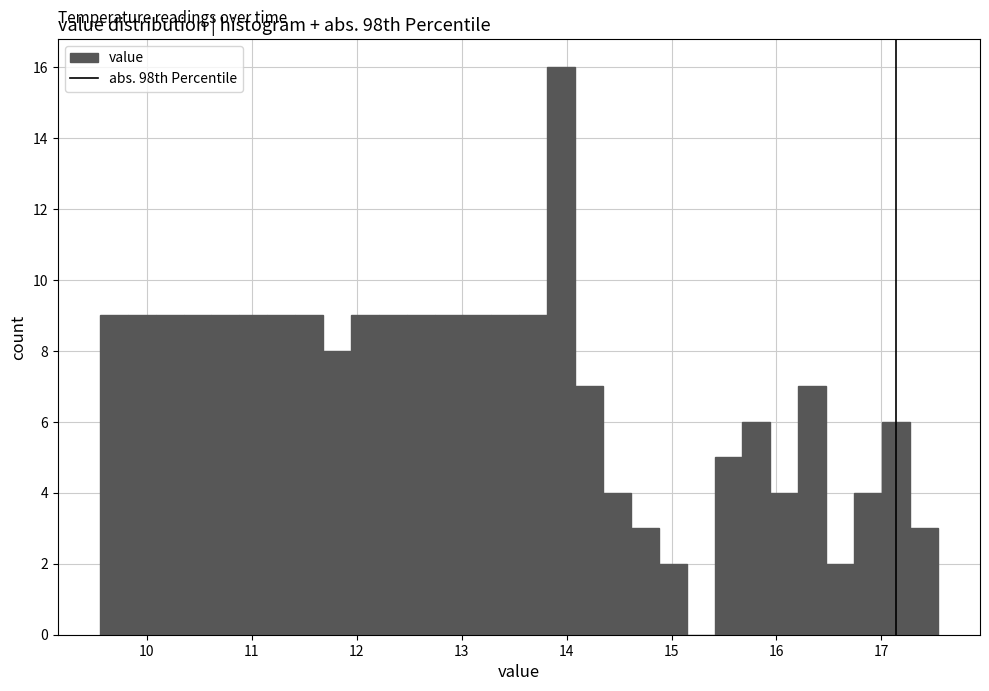

Read against the x-axis, roughly where is the centre of the tallest bar?

13.9